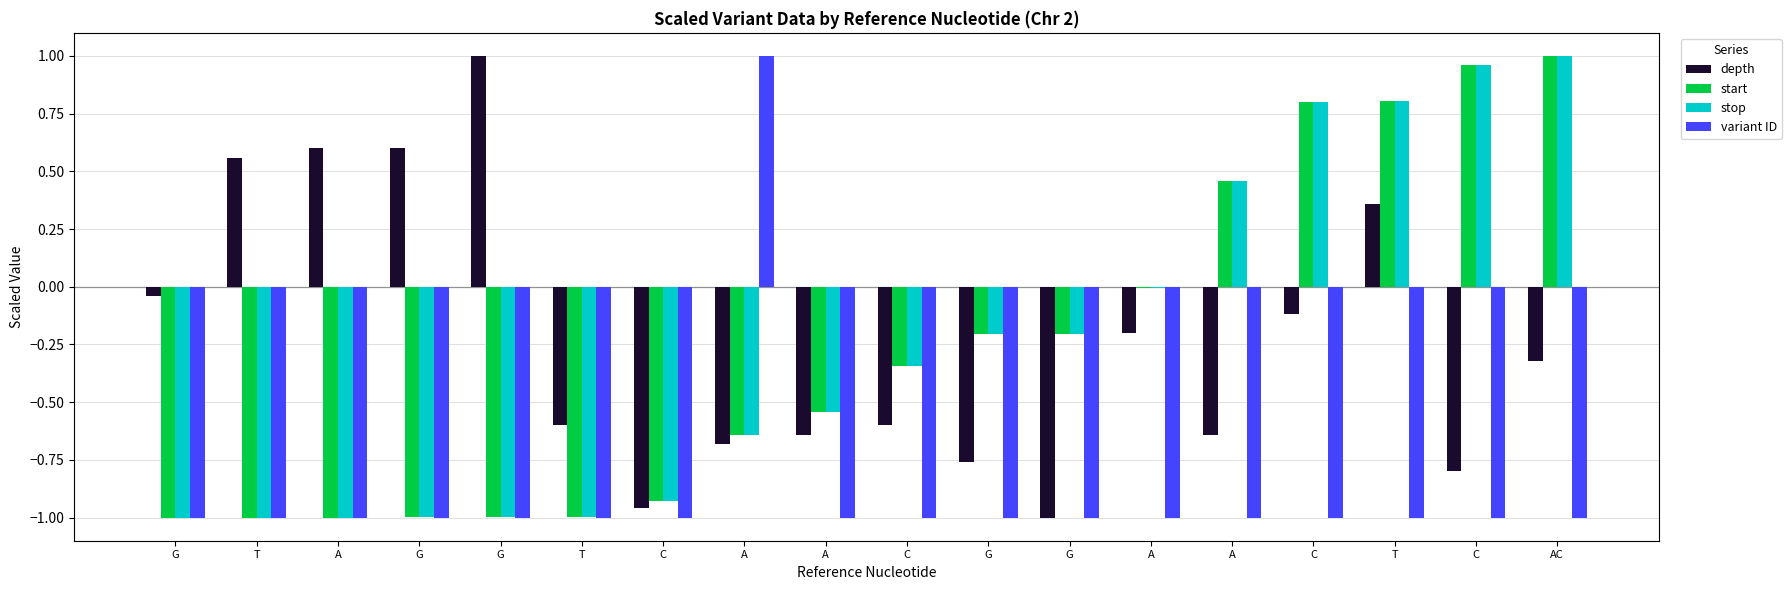

What is the difference between the stop values at C and AC?

1.3